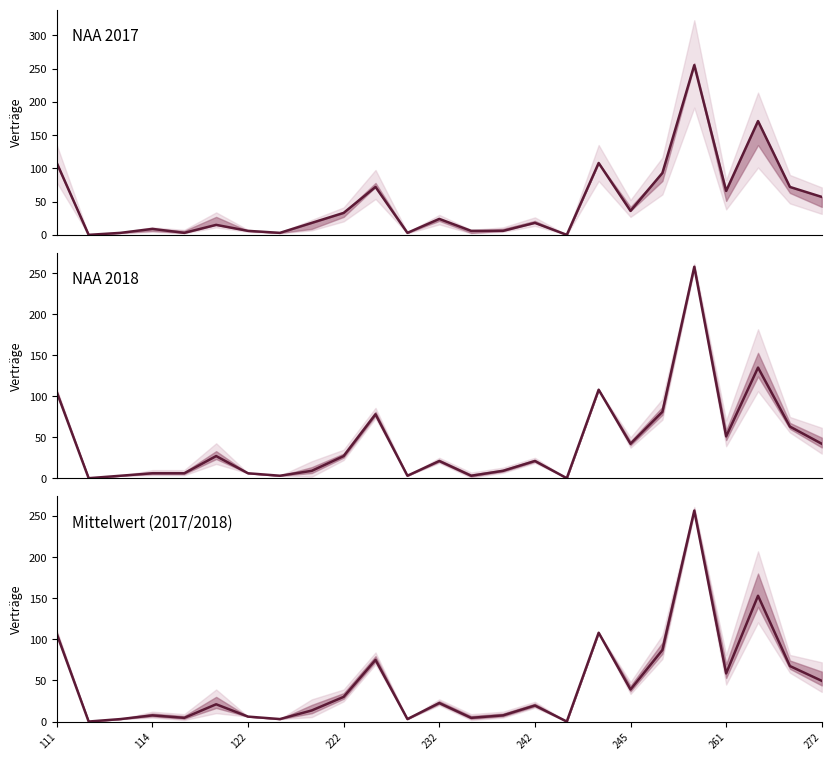

Is this an area chart (filled region under the line)?

No